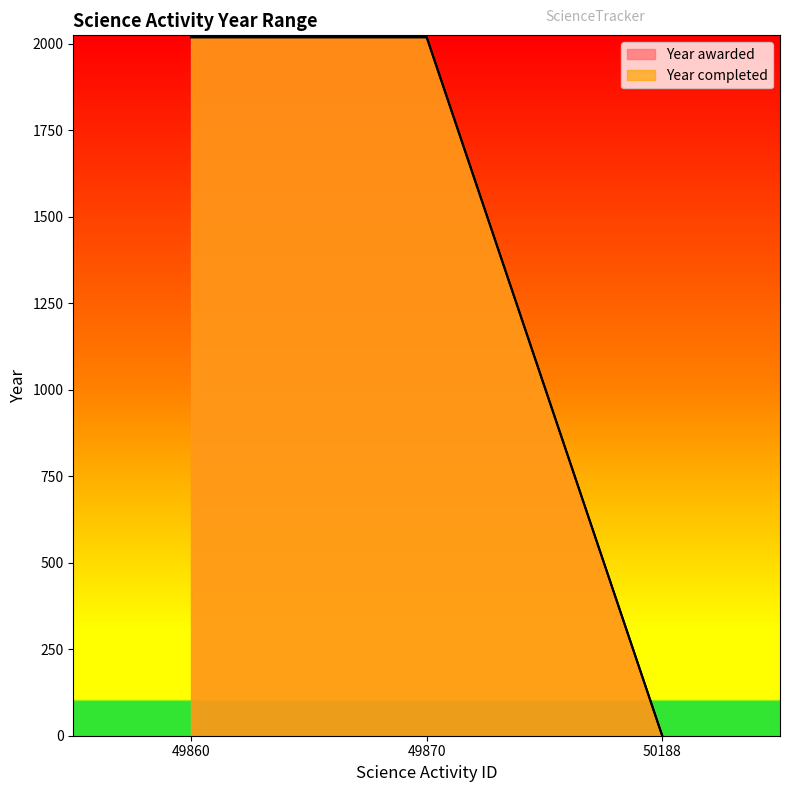

Does the chart display data point markers on the line(s)?

No